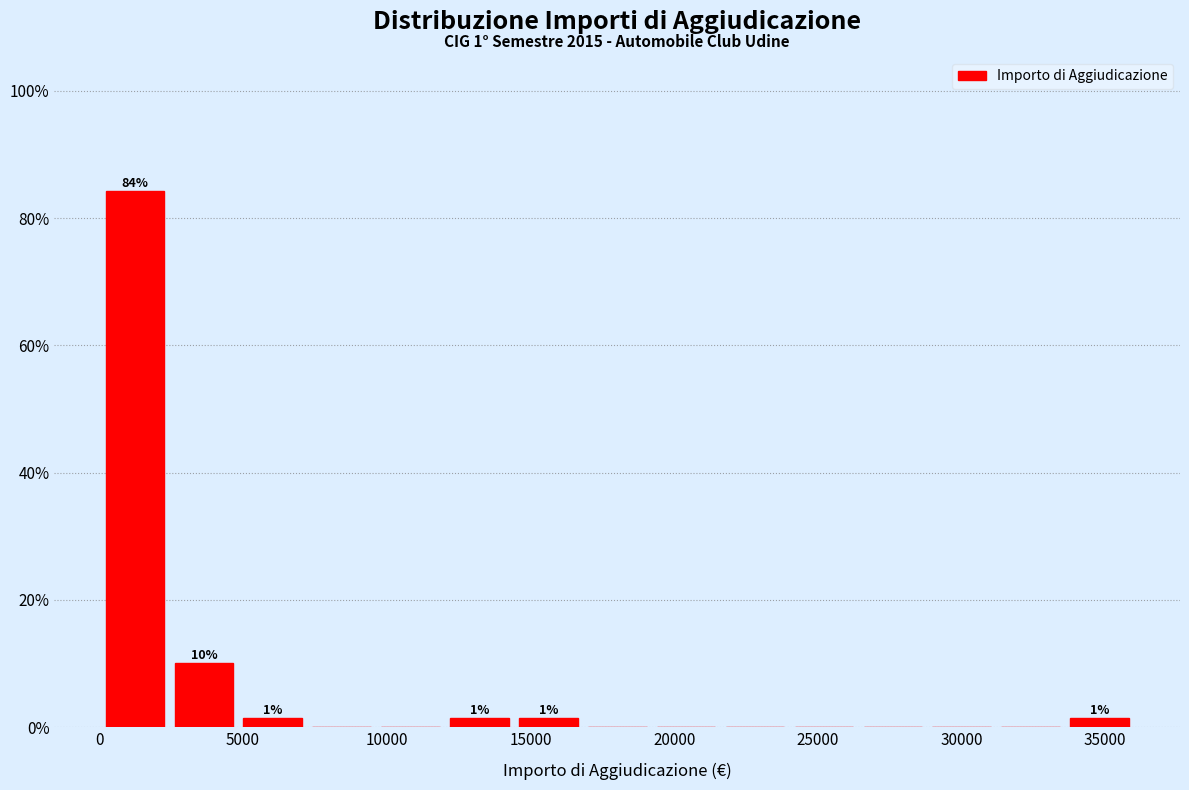

Over which range of the x-axis is the bar tallest?

0 to 2500